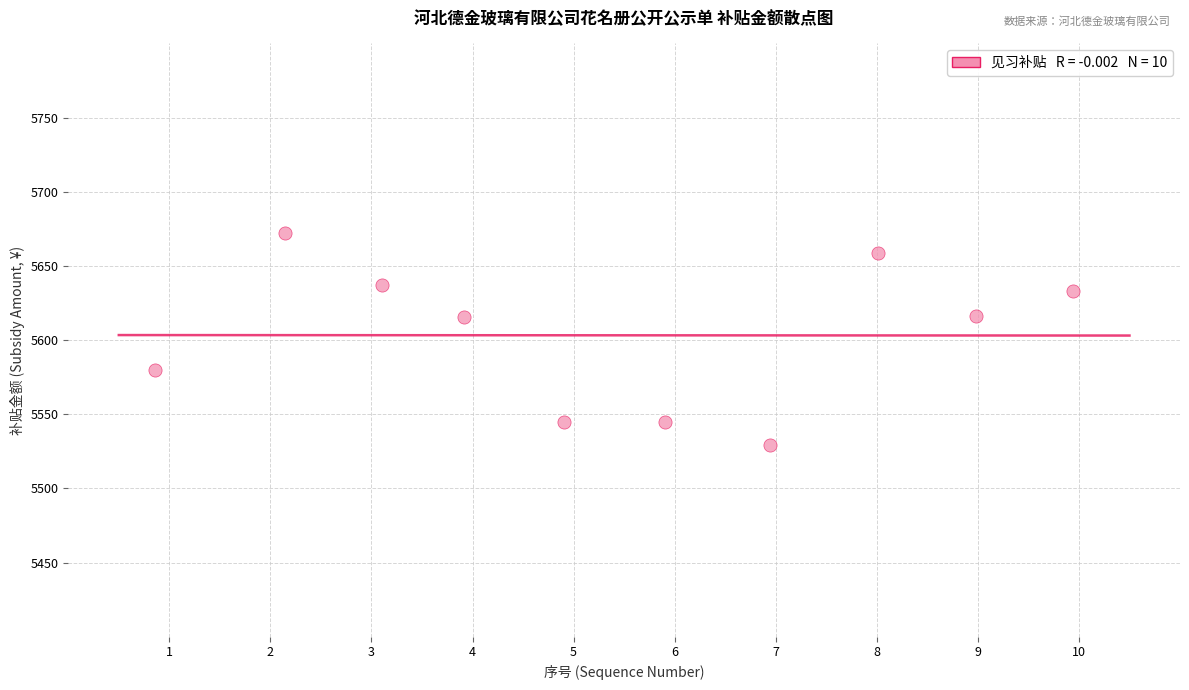

What is the average X value?

5.5